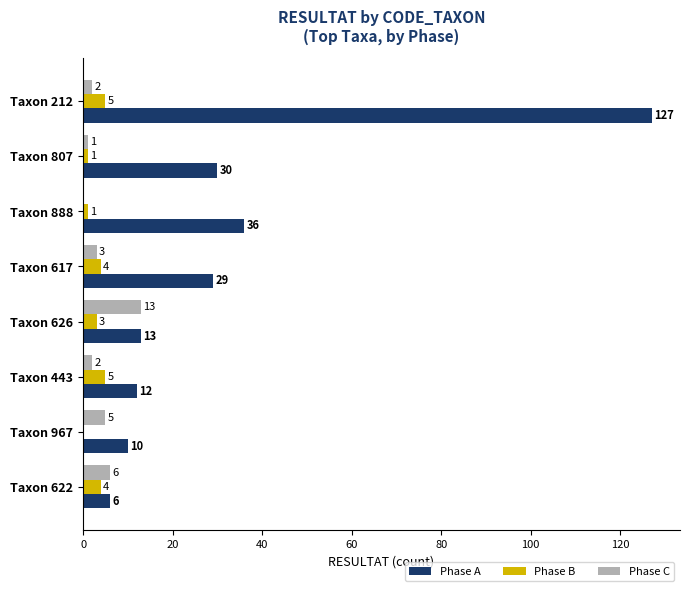

What is the average value of the Phase C series?

4